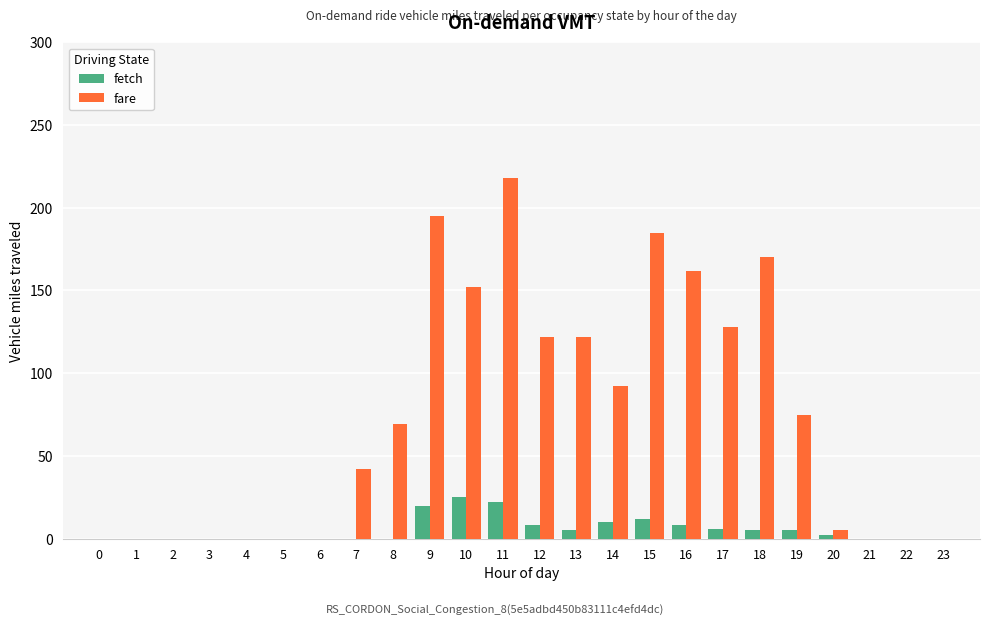

Which series has the widest spread of values?

fare